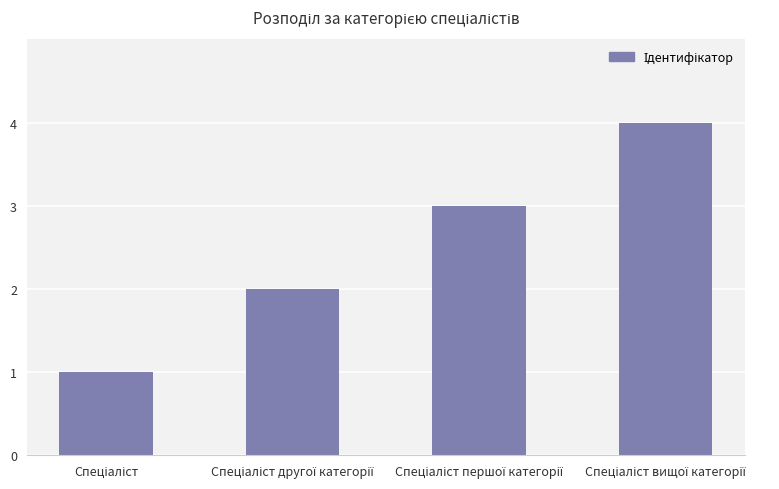

What is the difference between the maximum and second lowest values?

2